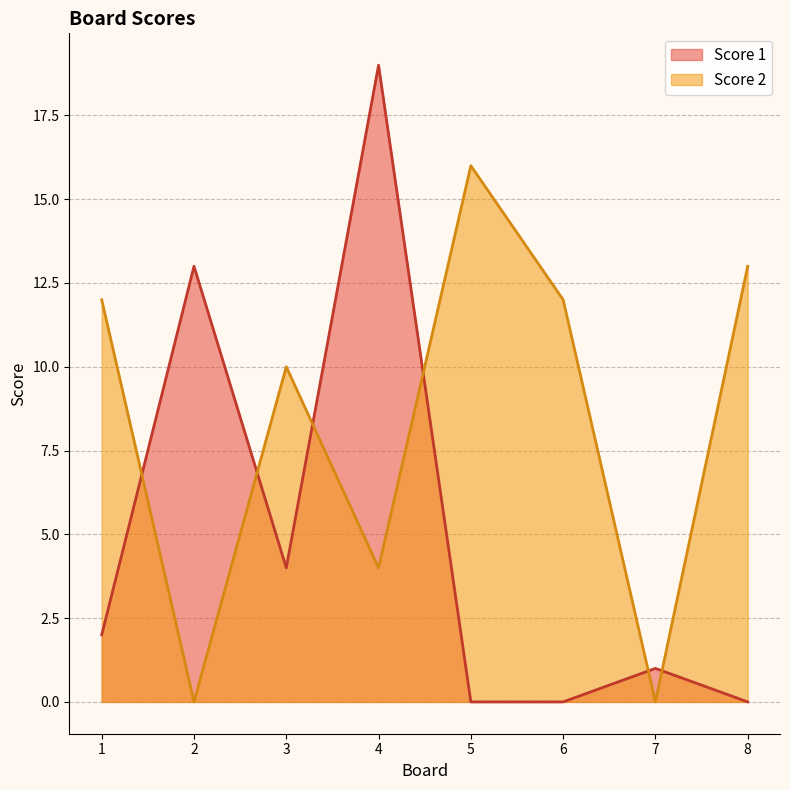

How many lines are shown in the chart?

2